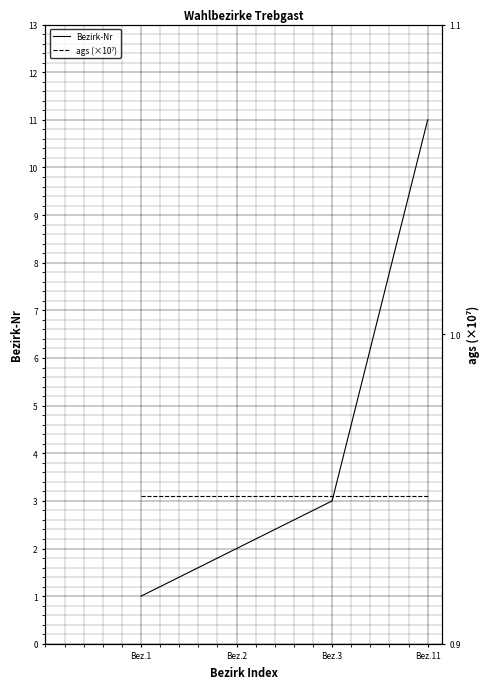

What is the difference between the Bezirk-Nr values at Bez.3 and Bez.11?

8